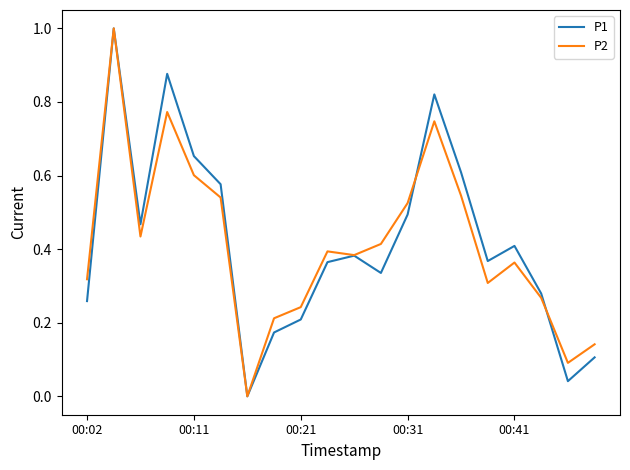

What is the highest value of the P1 series?

1.0